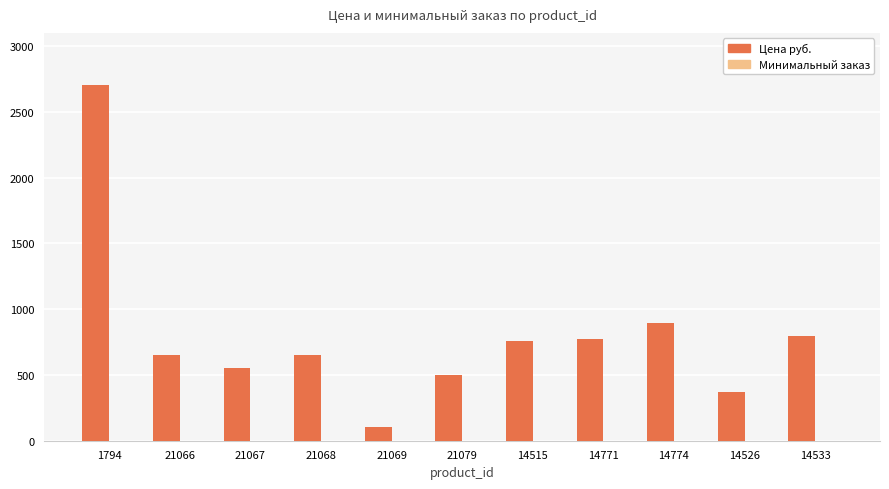

The Цена руб. series shows 649 at 21068. True or false?

True